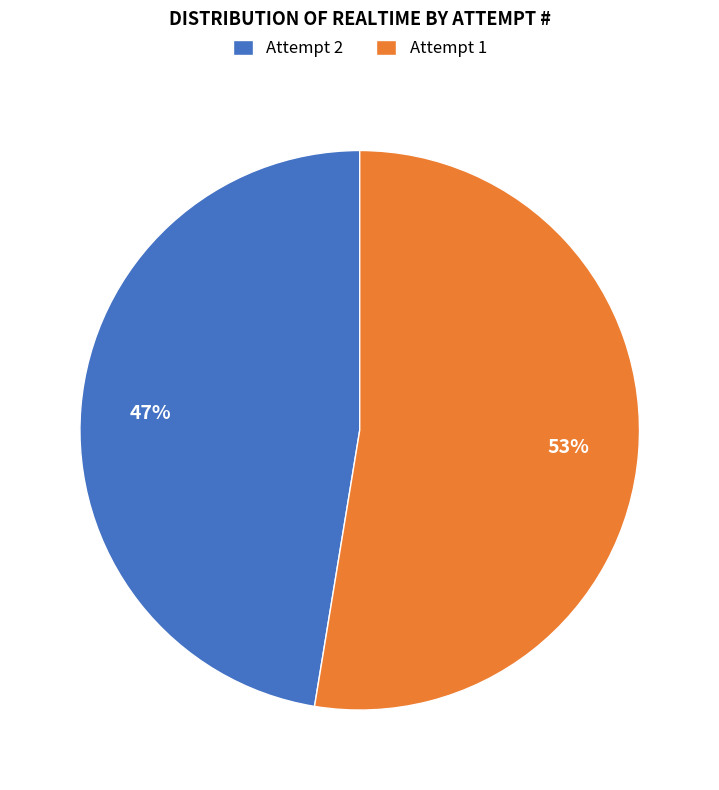

Is it true that Attempt 2 is 42% of the pie?

False